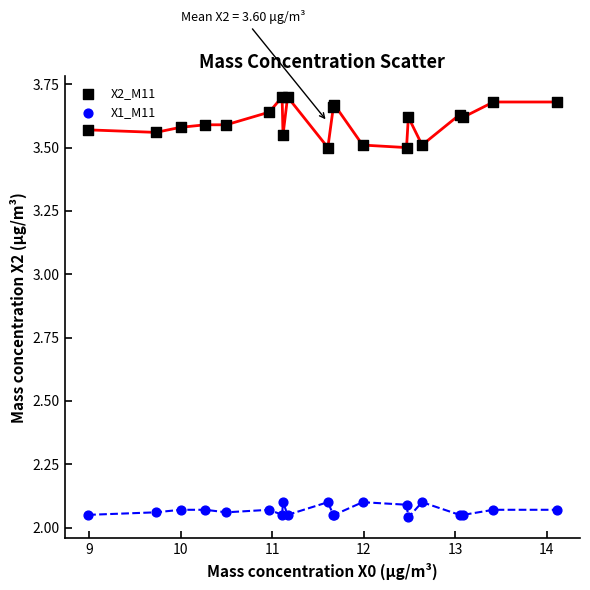

Which series contains the highest Y value?

X2_M11